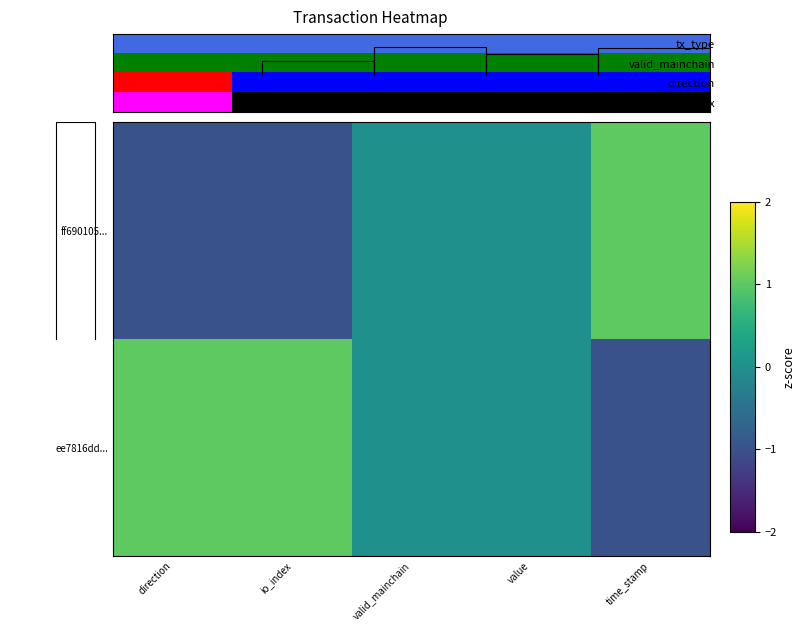

Reading left to right, list all the values displayed in this chart.

ff690105...: direction=-1	io_index=-1	valid_mainchain=0	value=0	time_stamp=1
ee7816dd...: direction=1	io_index=1	valid_mainchain=0	value=0	time_stamp=-1